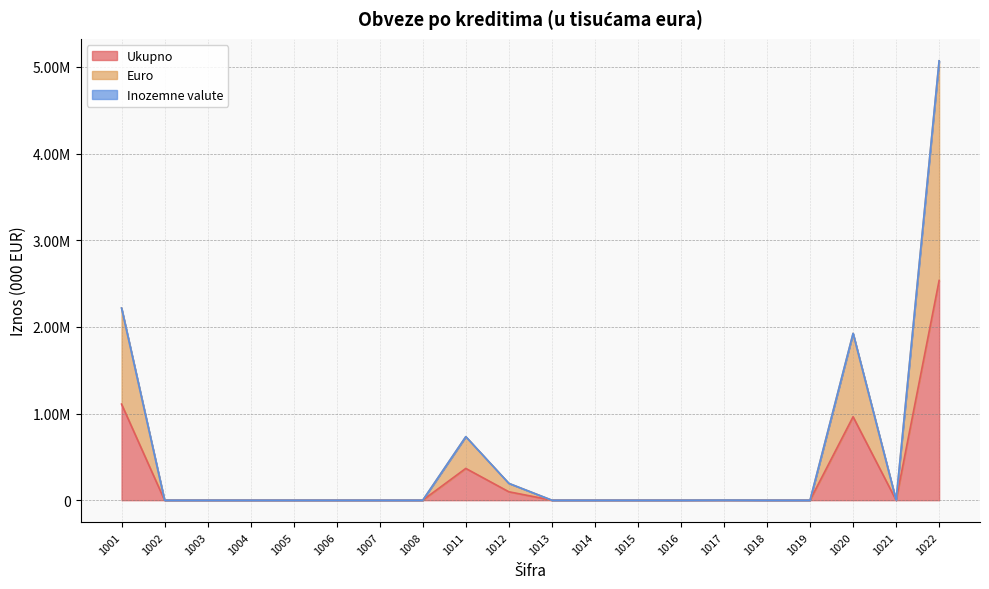

Does the chart display data point markers on the line(s)?

No